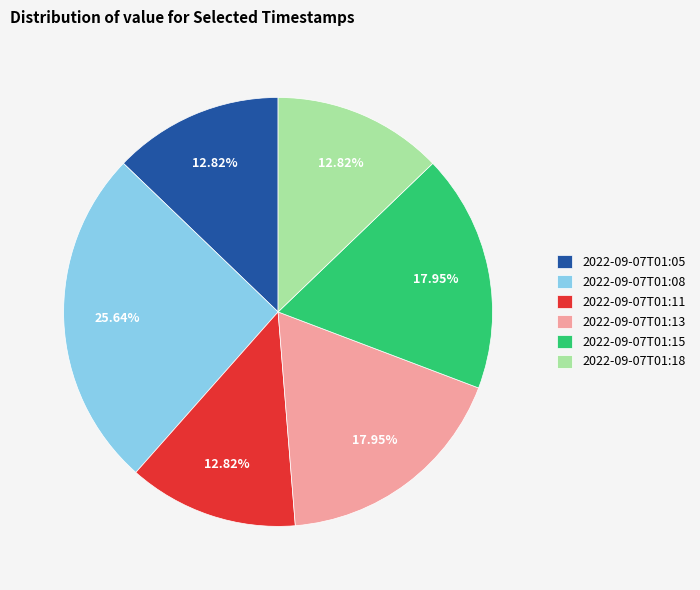

How many segments does this pie chart have?

6